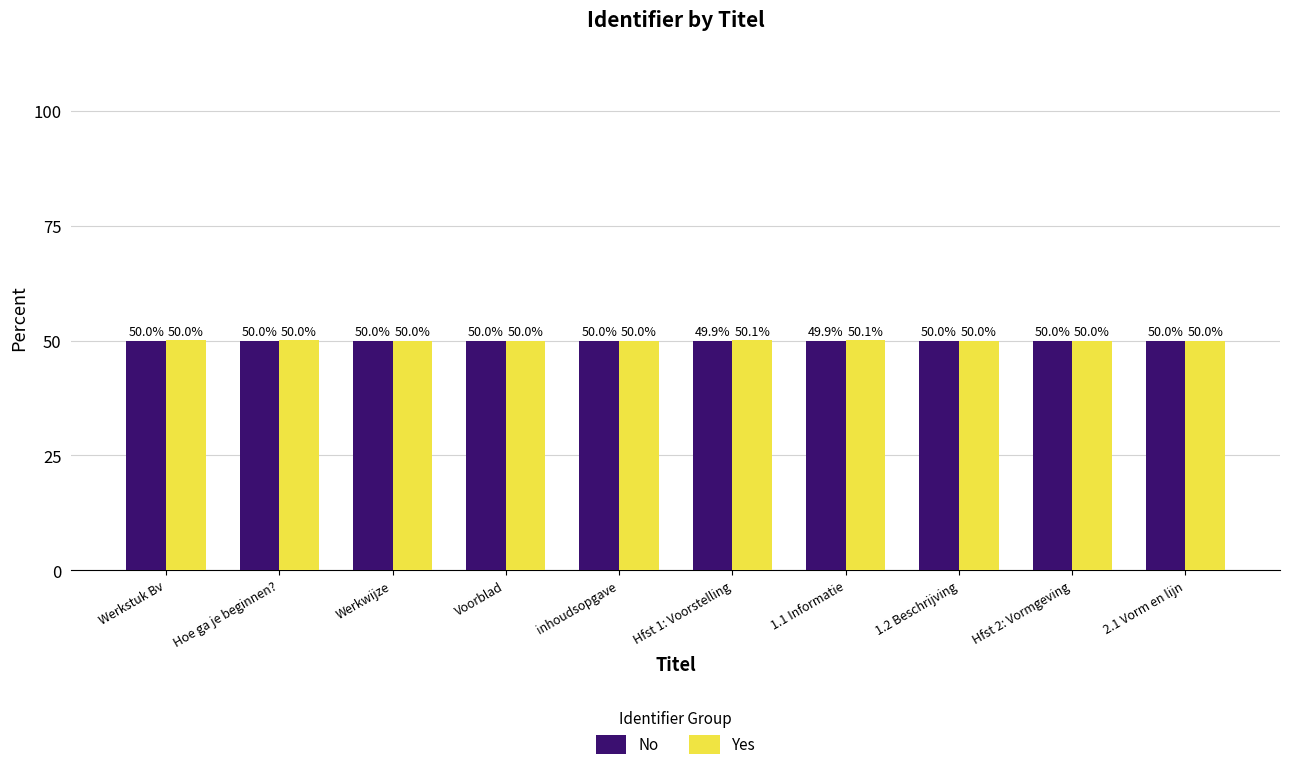

Reading left to right, what are all the values shown in this chart?

No: Werkstuk Bv=50.0	Hoe ga je beginnen?=50.0	Werkwijze=50.0	Voorblad=50.0	inhoudsopgave=50.0	Hfst 1: Voorstelling=49.9	1.1 Informatie=49.9	1.2 Beschrijving=50.0	Hfst 2: Vormgeving=50.0	2.1 Vorm en lijn=50.0
Yes: Werkstuk Bv=50.0	Hoe ga je beginnen?=50.0	Werkwijze=50.0	Voorblad=50.0	inhoudsopgave=50.0	Hfst 1: Voorstelling=50.1	1.1 Informatie=50.1	1.2 Beschrijving=50.0	Hfst 2: Vormgeving=50.0	2.1 Vorm en lijn=50.0